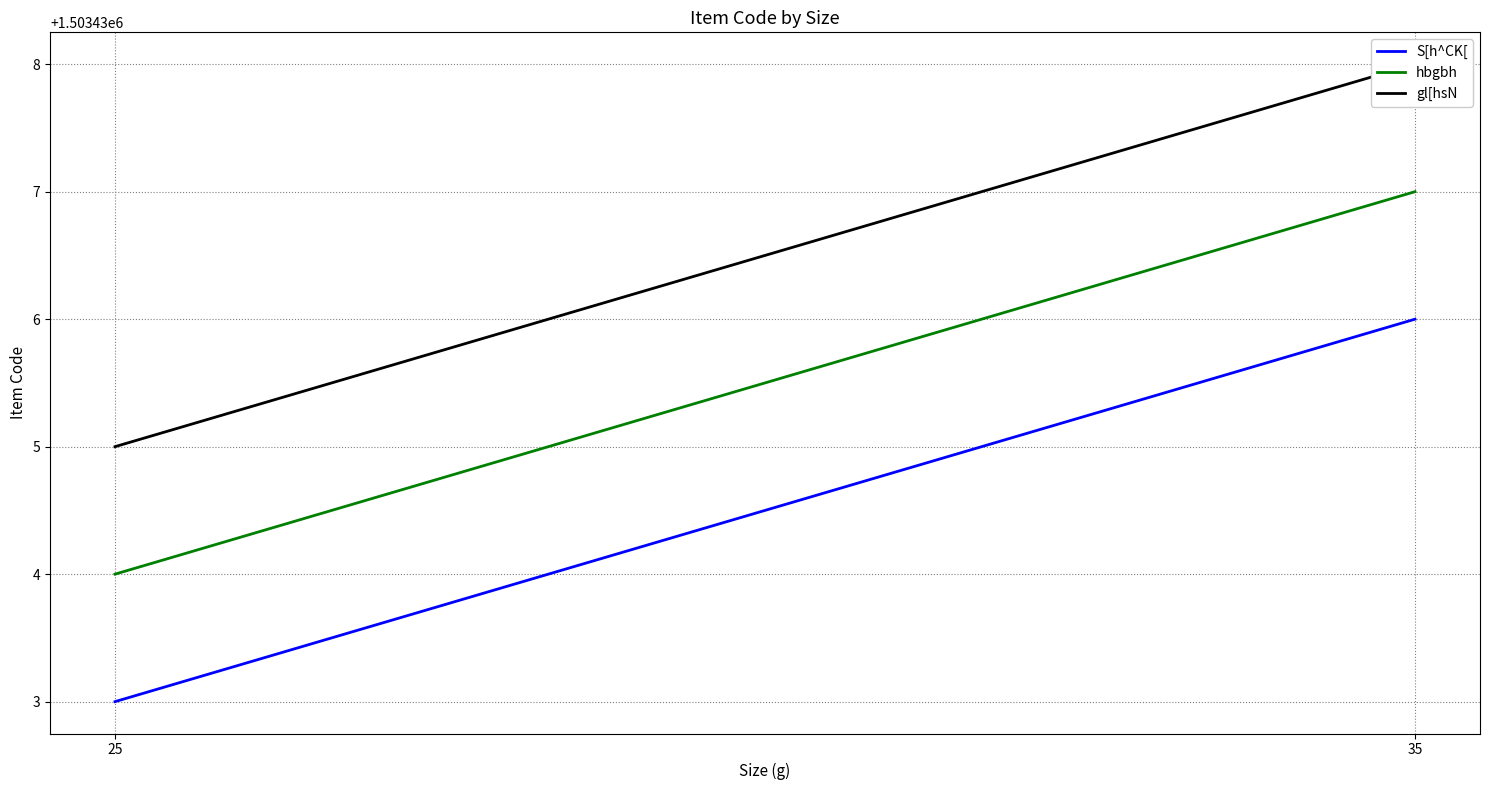

Which series changed the most between 25 and 35?

S[h^CK[